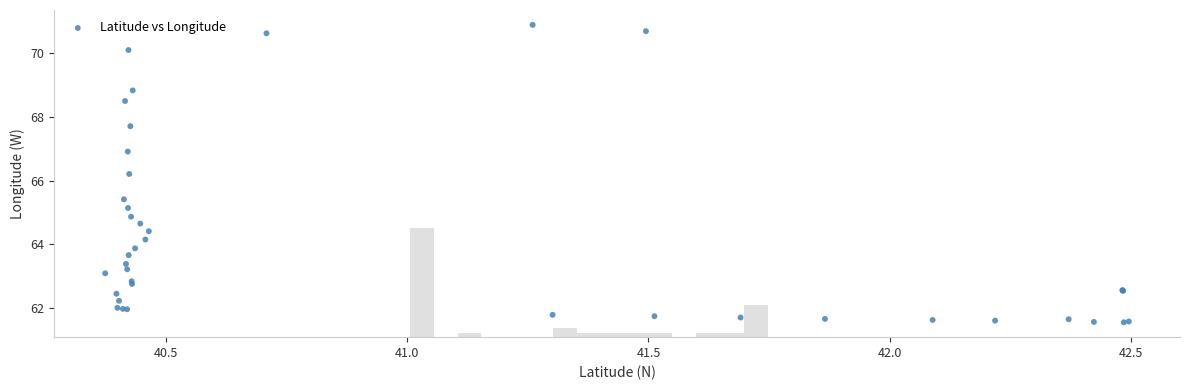

What Y value in the scatter plot is closest to 66?

66.2